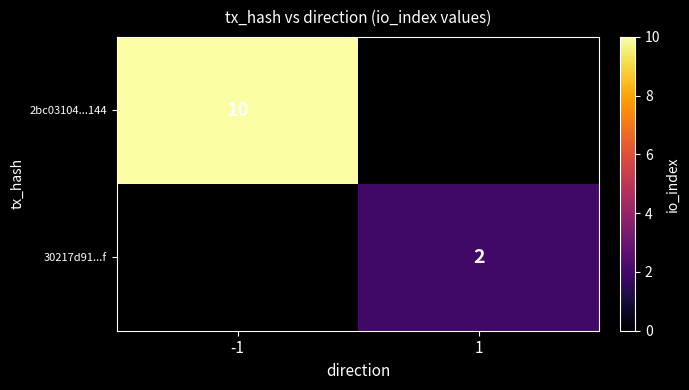

The value of 30217d91...f at 1 is 0. True or false?

False